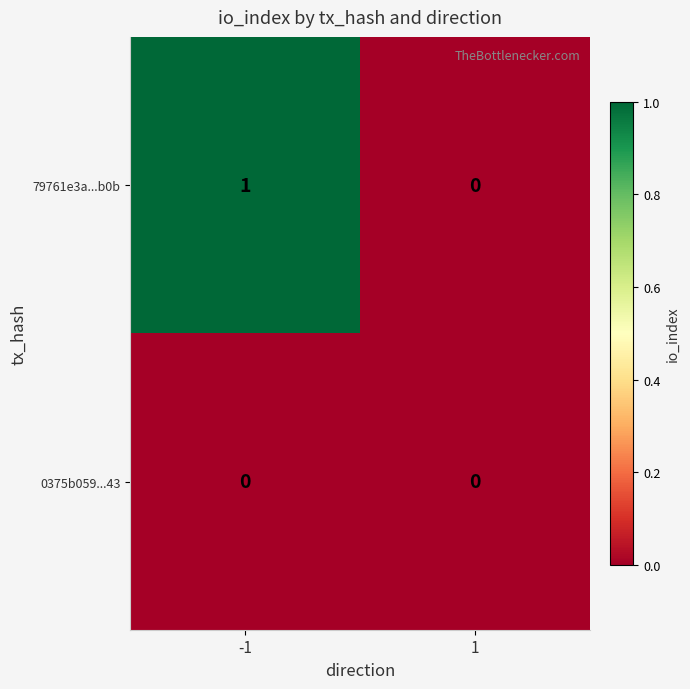

Between -1 and 1, which series saw the biggest shift?

79761e3a...b0b